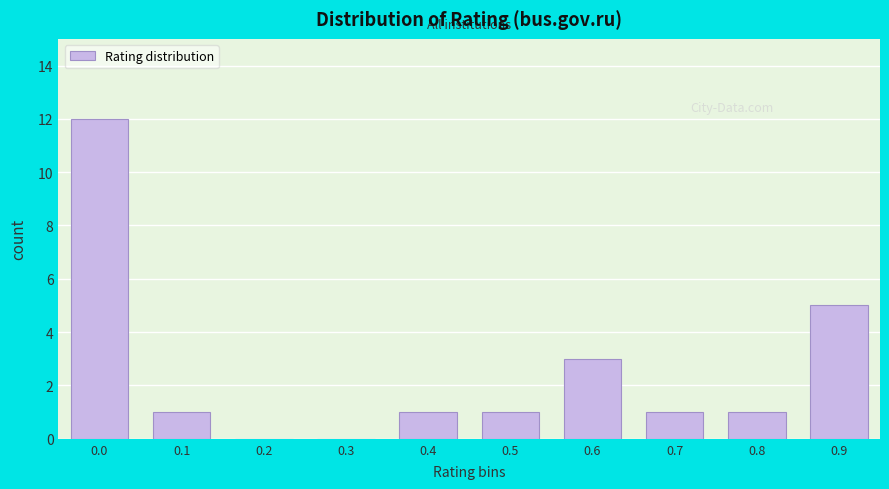

Reading left to right, transcribe all the data shown in this chart.

0.0=12	0.1=1	0.2=0	0.3=0	0.4=1	0.5=1	0.6=3	0.7=1	0.8=1	0.9=5